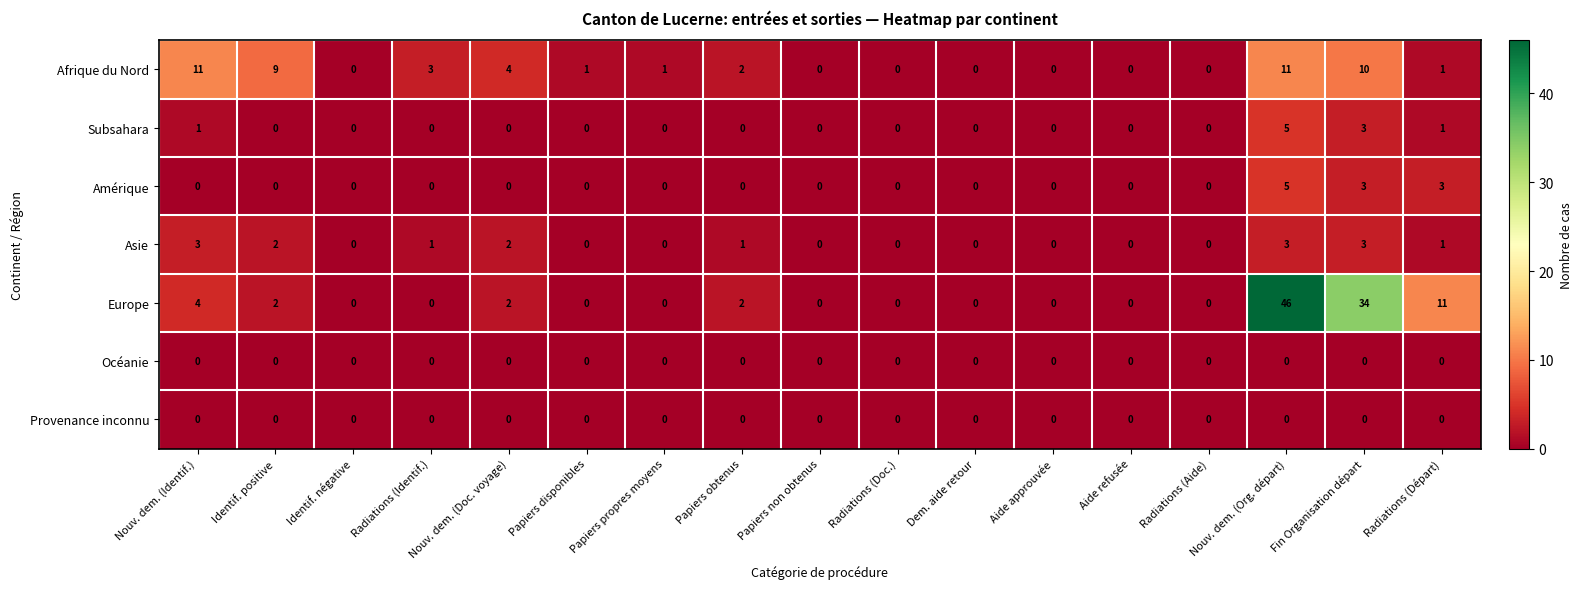

Which series changed the most between Nouv. dem. (Org. départ) and Radiations (Départ)?

Europe